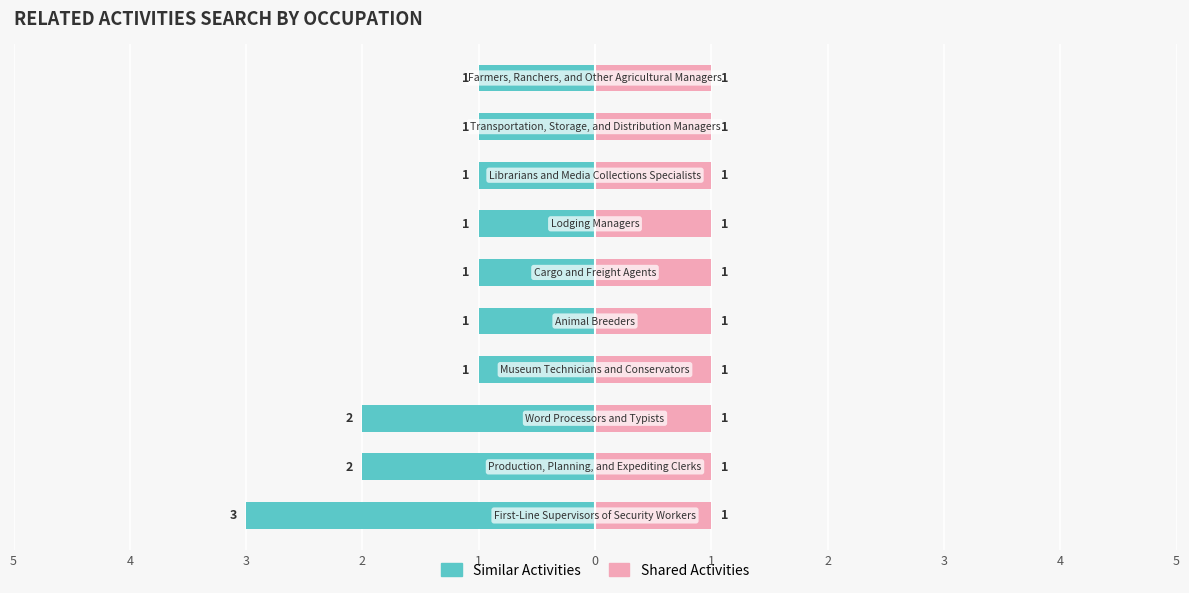

How many groups of bars are there?

10